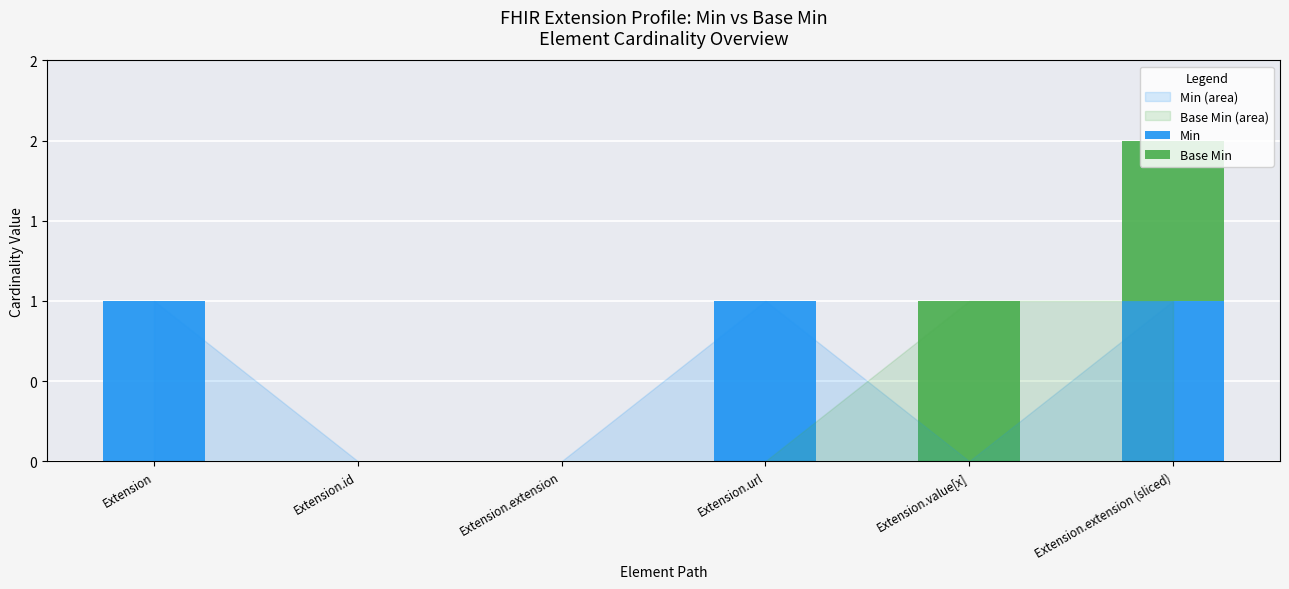

At Extension, list the series in order from largest to smallest.

Min, Base Min